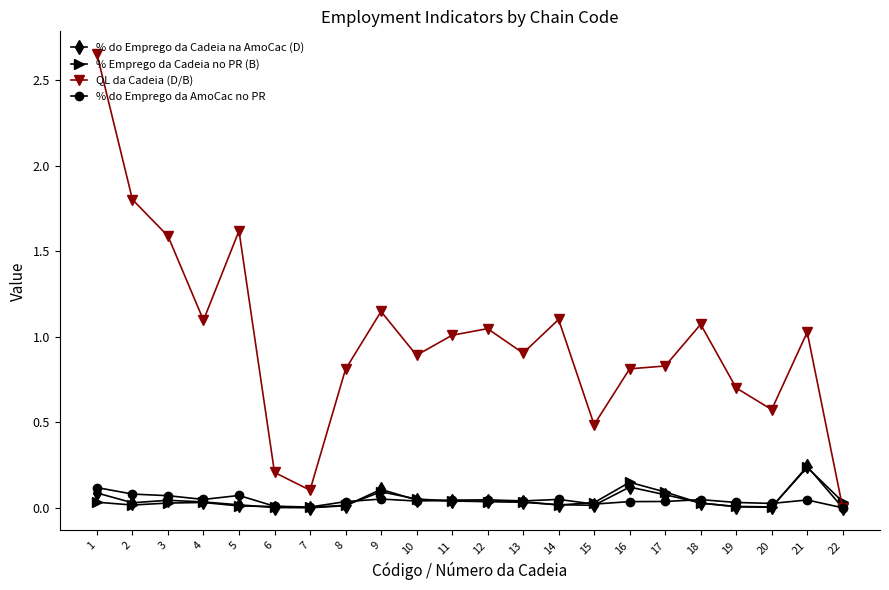

What is the total value across all series at 21?

1.6